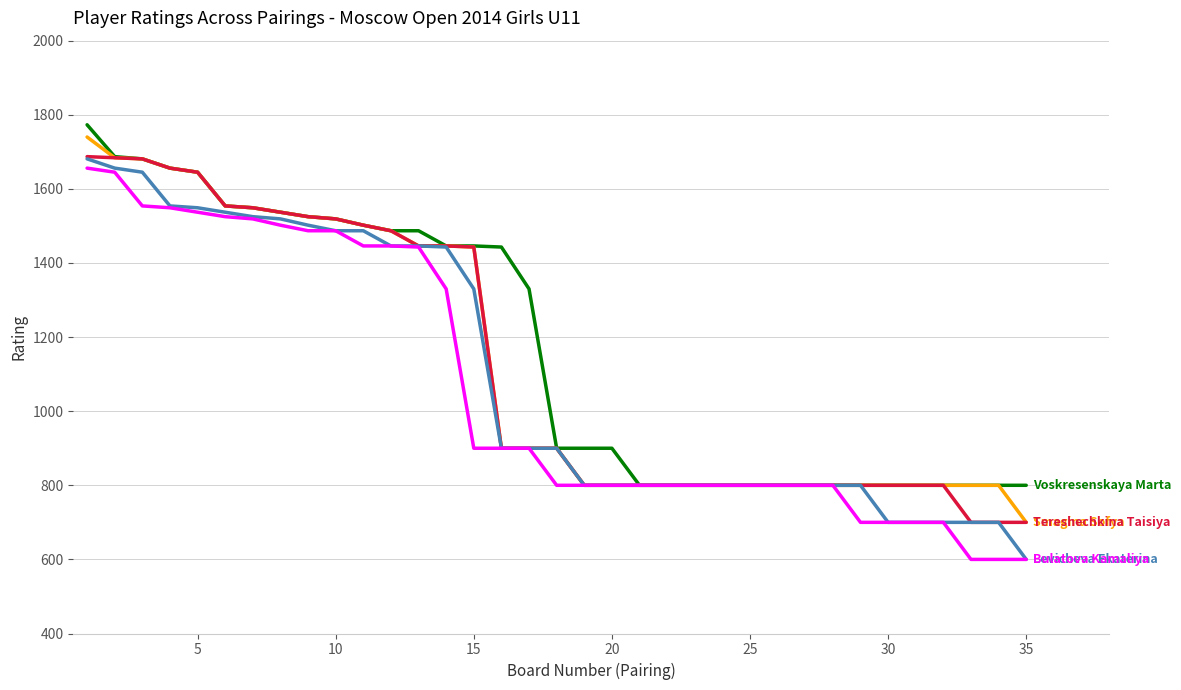

What is the minimum value shown in the chart?

600